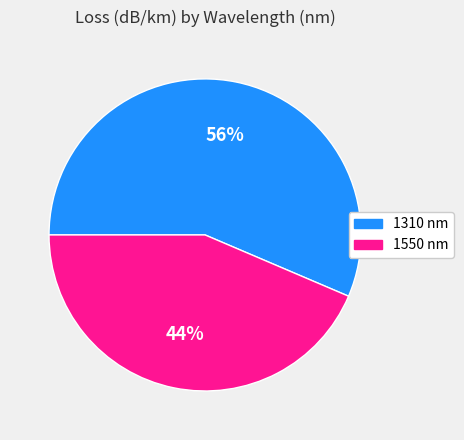

Which category has the biggest portion of the pie?

1310